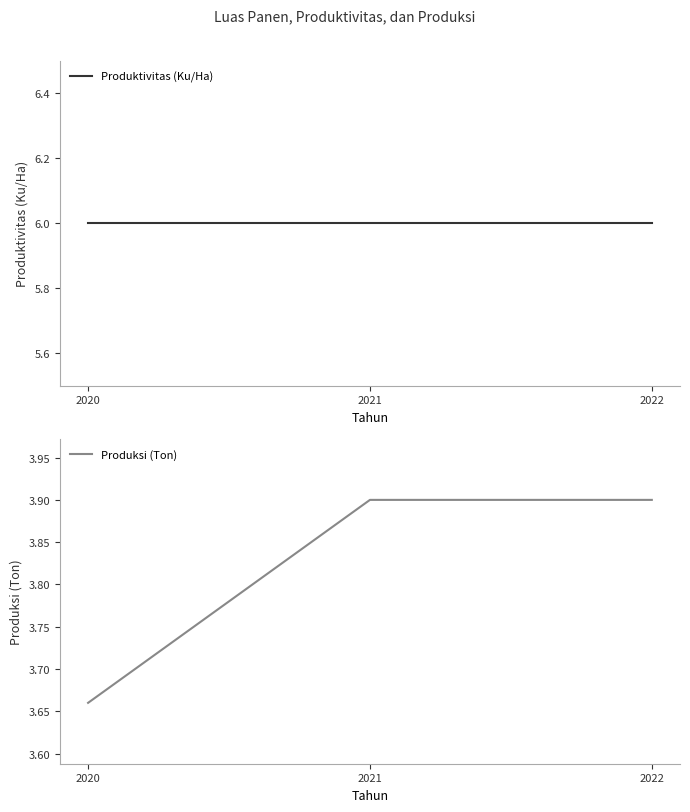

Count the number of data series in this chart.

2